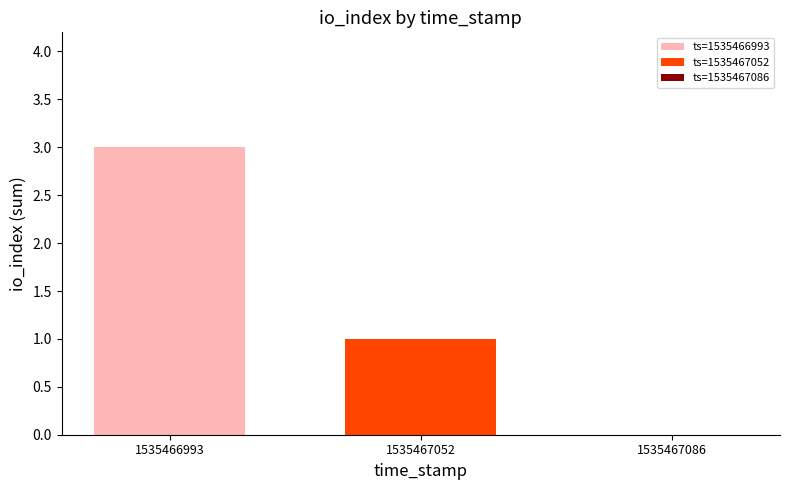

True or false: the data shows 2 at 1535466993.

False